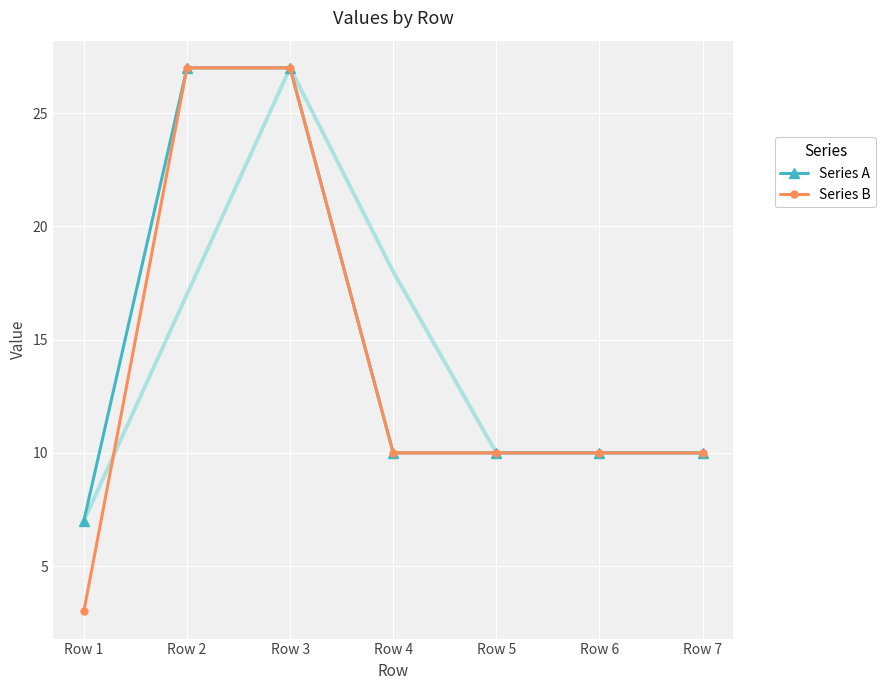

List the series in order of their peak value, highest first.

Series A, Series B